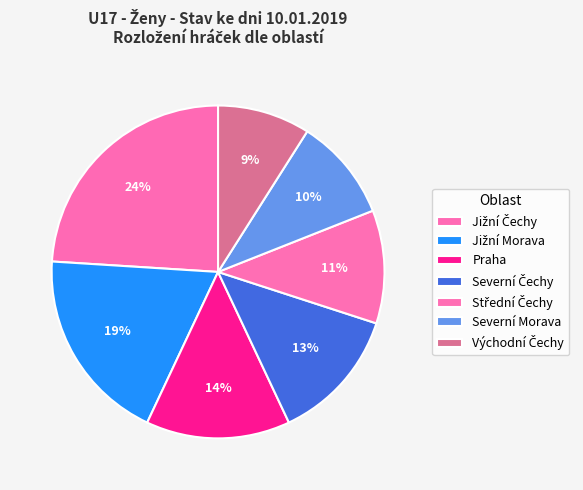

Approximately how many times larger is the value at Východní Čechy compared to Jižní Morava?

0.5